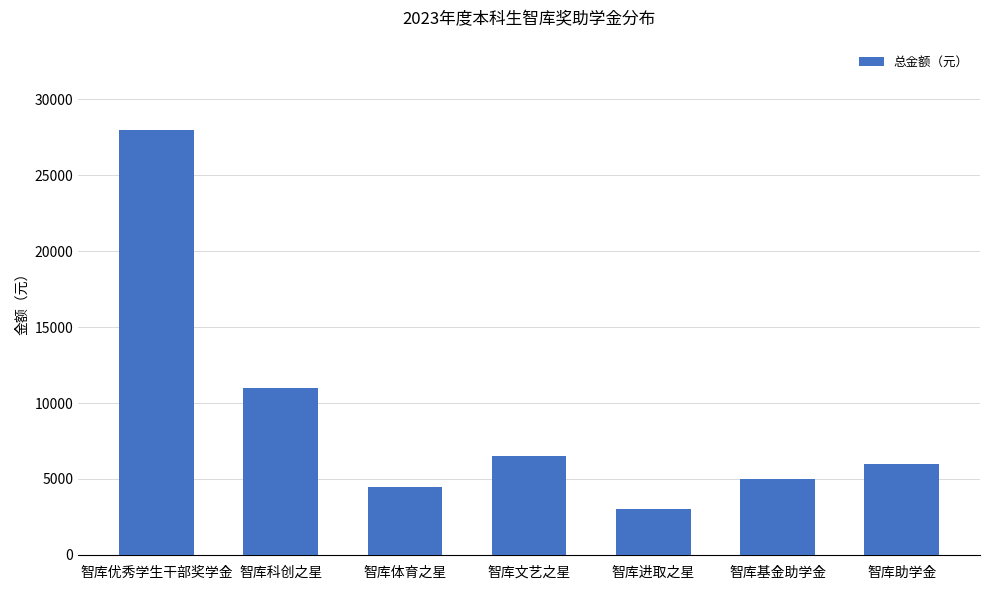

The chart shows a value of 3000 at 智库进取之星. True or false?

True